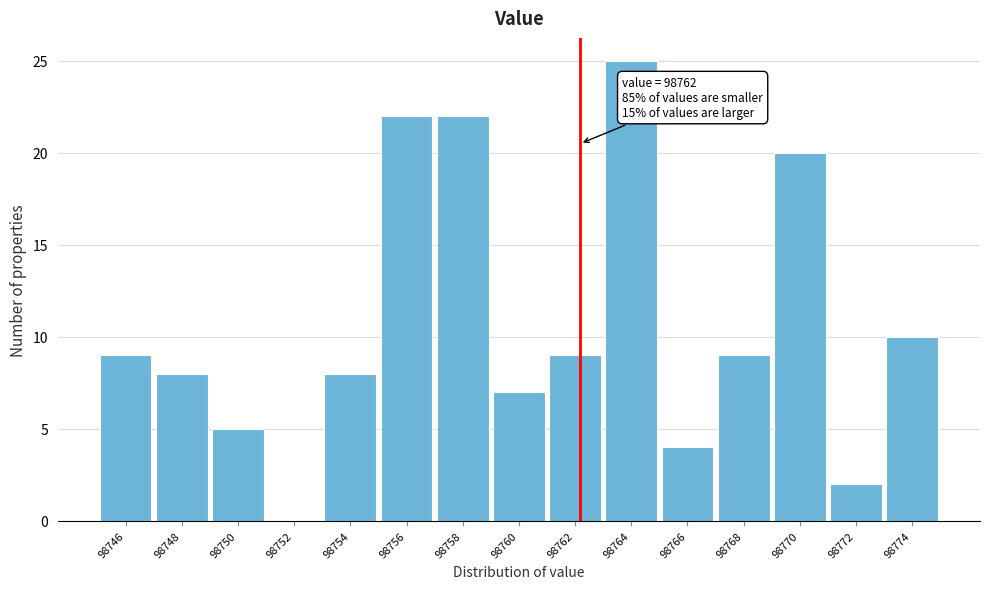

Reading left to right, transcribe all the data shown in this chart.

98746=9	98748=8	98750=5	98752=0	98754=8	98756=22	98758=22	98760=7	98762=9	98764=25	98766=4	98768=9	98770=20	98772=2	98774=10